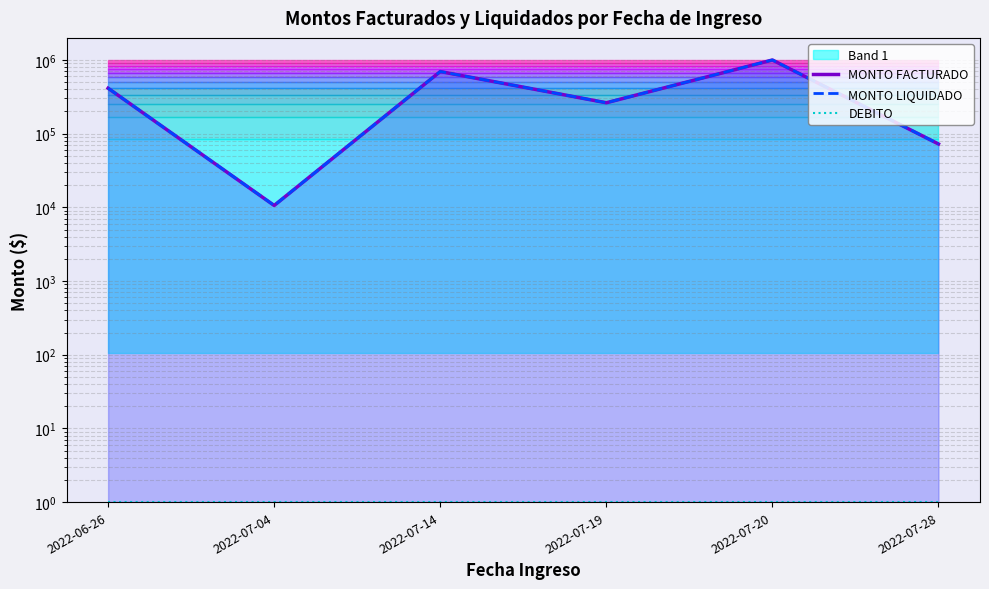

List the labels in order of MONTO FACTURADO value, largest first.

2022-07-20, 2022-07-14, 2022-06-26, 2022-07-19, 2022-07-28, 2022-07-04